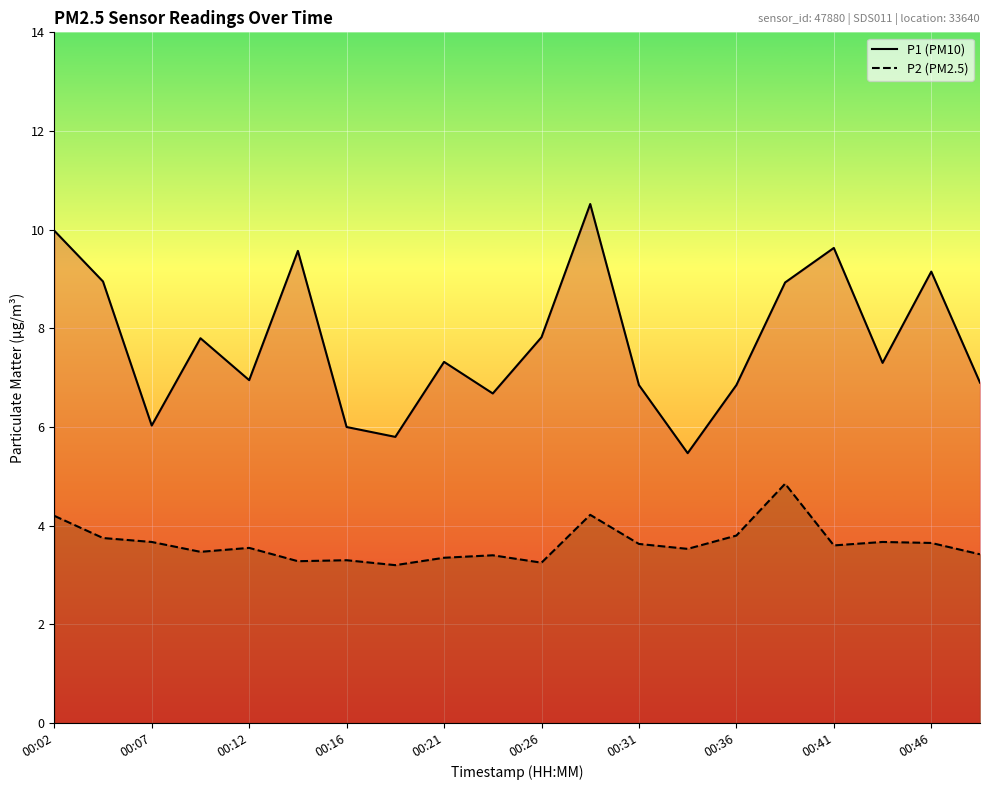

Which series has the largest range (max minus min)?

P1 (PM10)